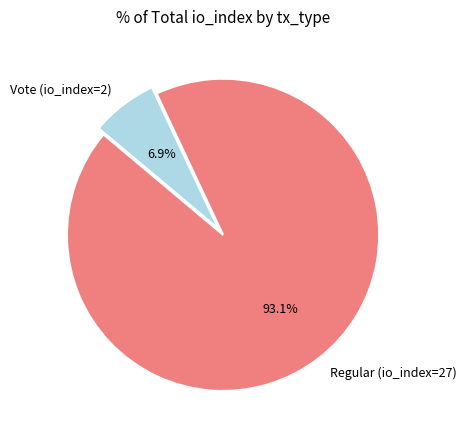

To the nearest percent, what percentage of the pie is Regular (io_index=27)?

93%